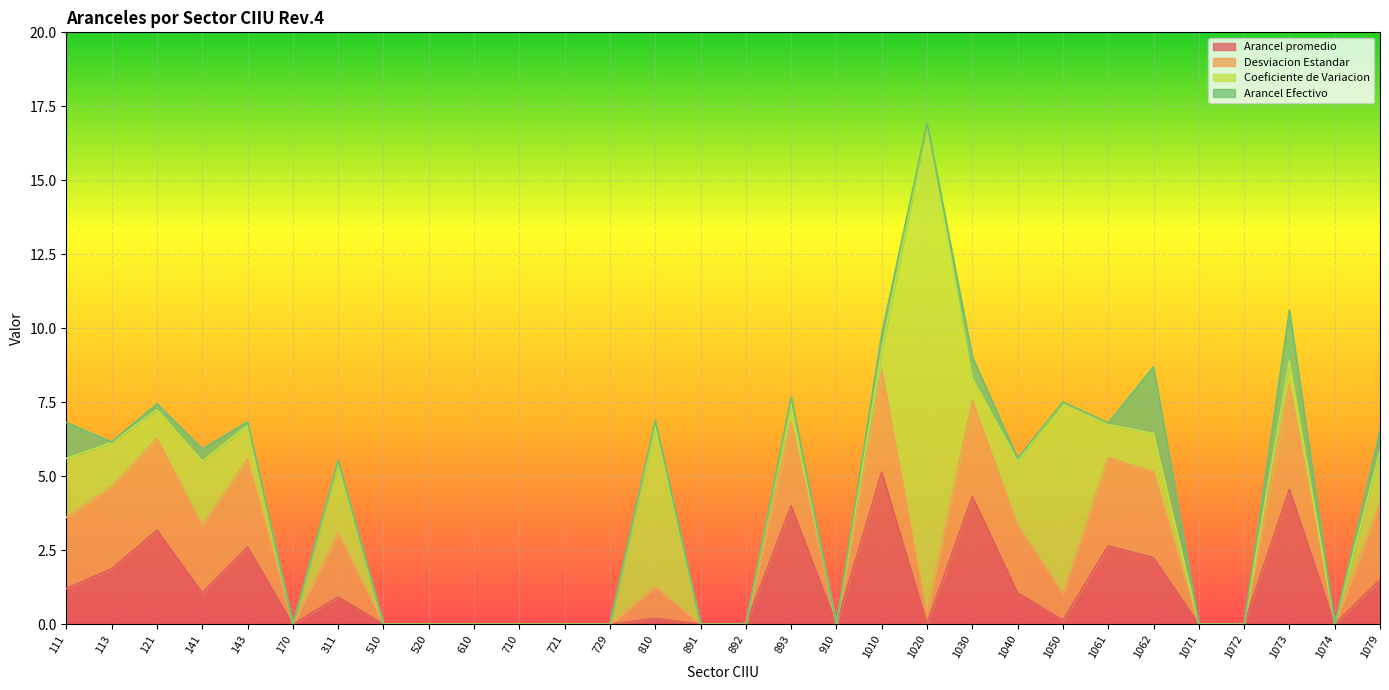

The value of Arancel promedio at 121 is 3.2. True or false?

True